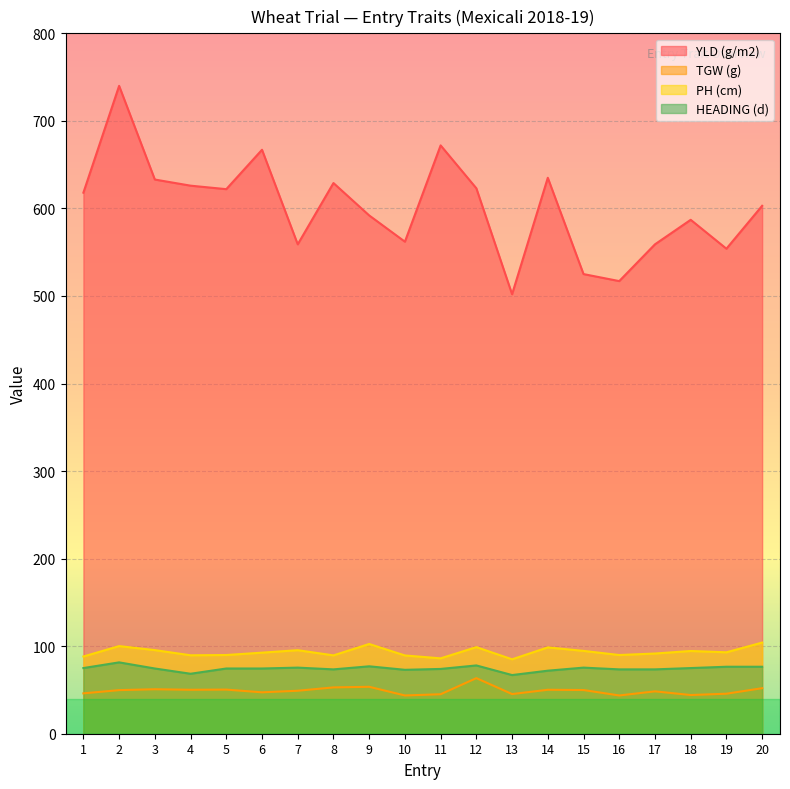

What is the maximum value shown in the chart?

740.0